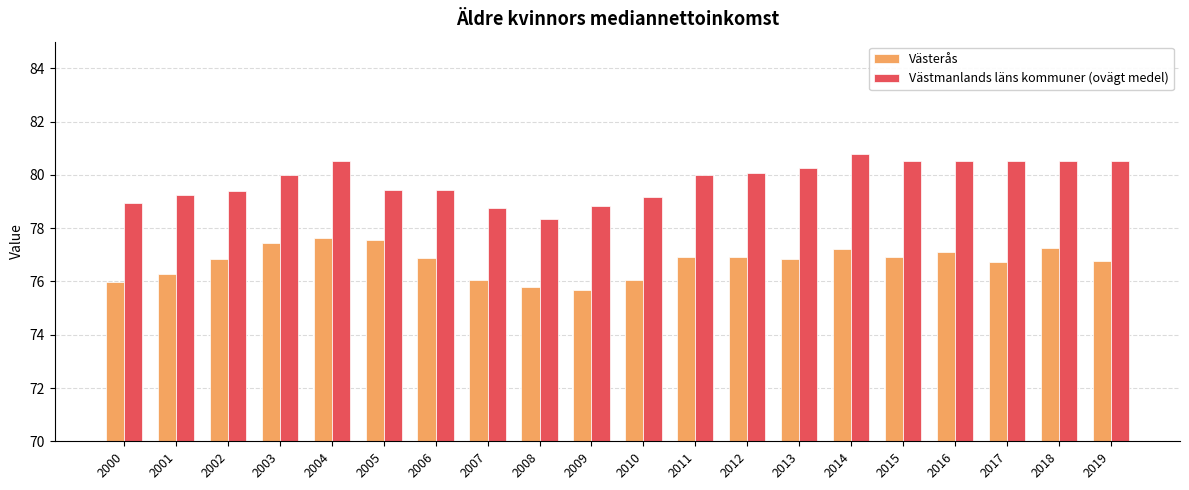

Between 2006 and 2014, which series saw the biggest shift?

Västmanlands läns kommuner (ovägt medel)